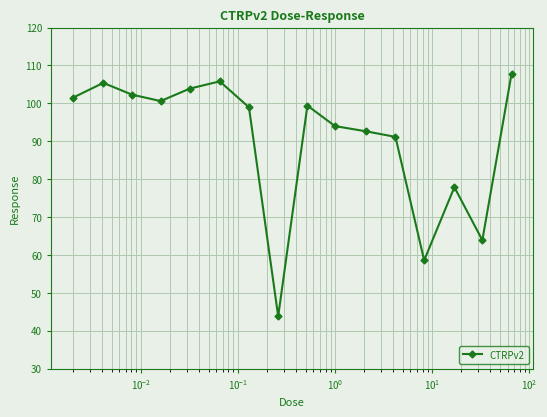

What is the difference between the second highest and minimum values?

62.0